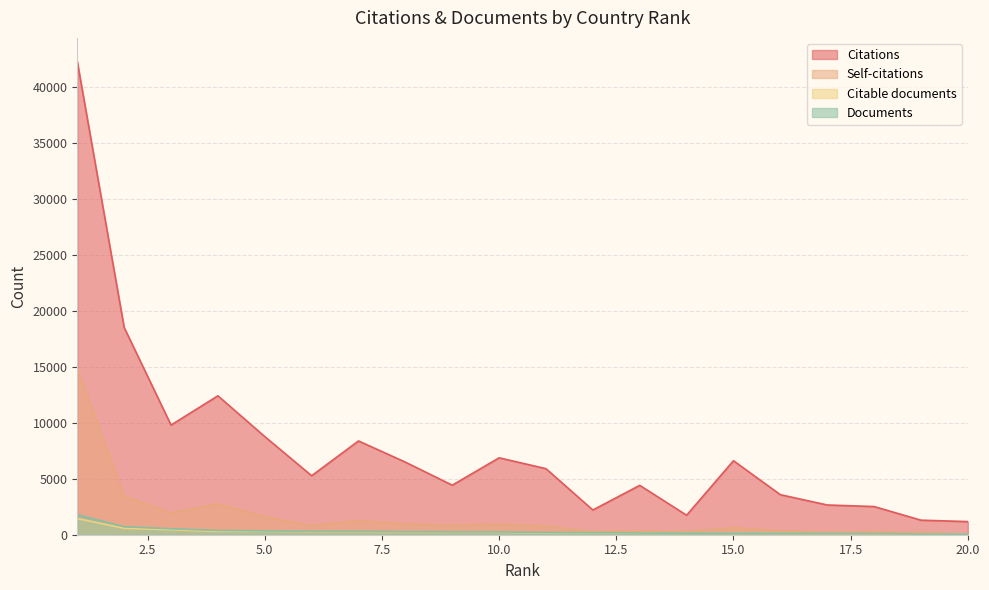

What is the maximum value for Citations?

42276